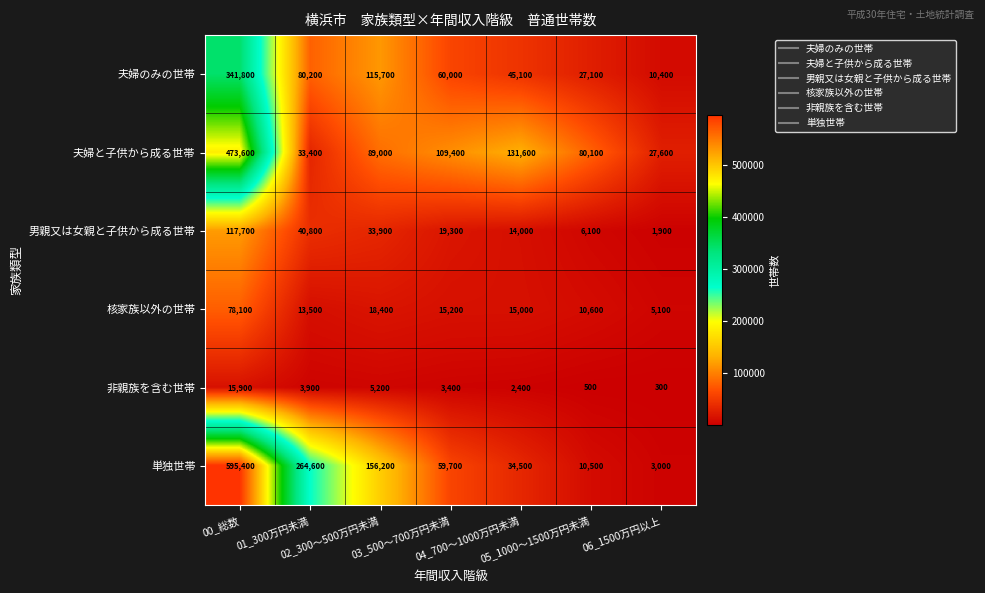

What is the sum of all 夫婦のみの世帯 values?

680300